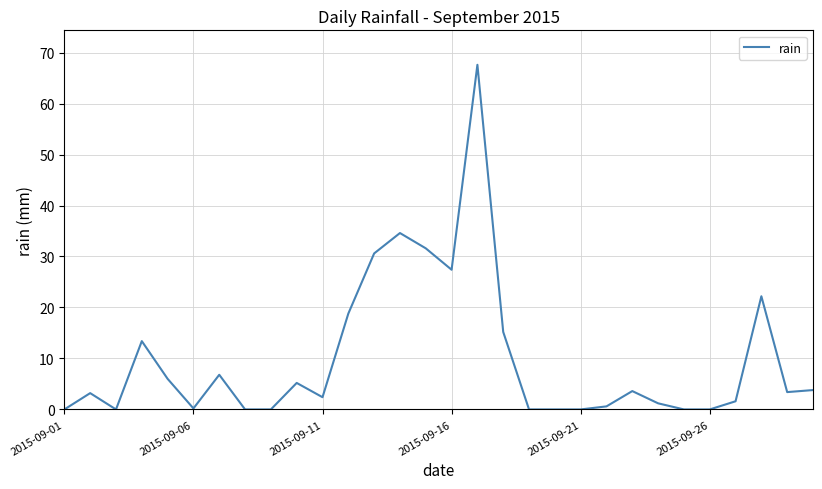

What is the maximum value shown in the chart?

67.6